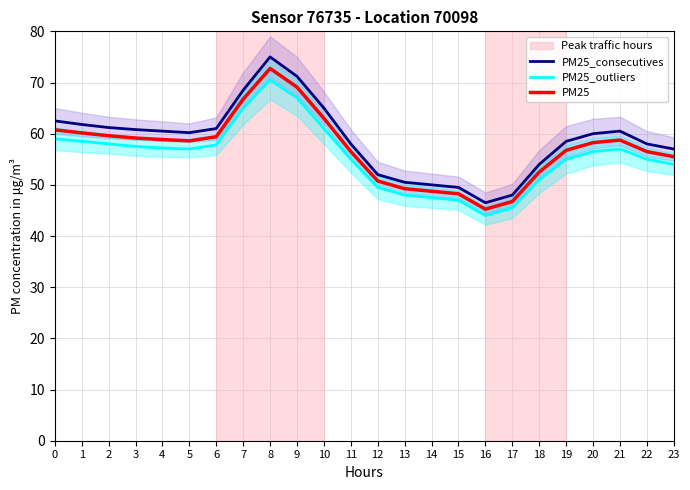

How many data points in PM25_consecutives are above 60?

12